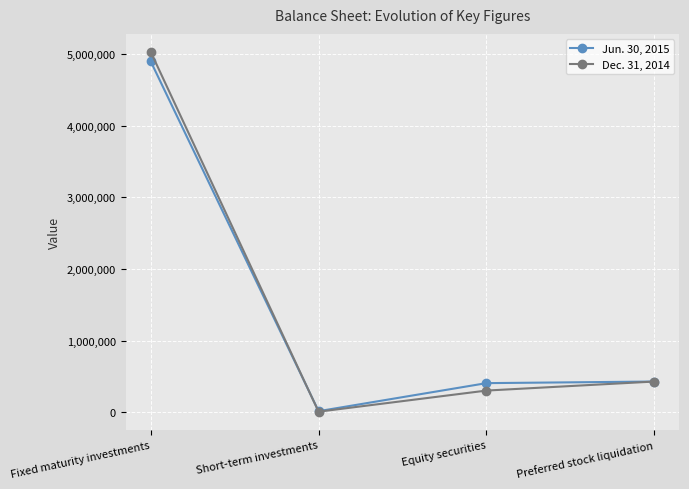

At which category is the sum across all series the highest?

Fixed maturity investments